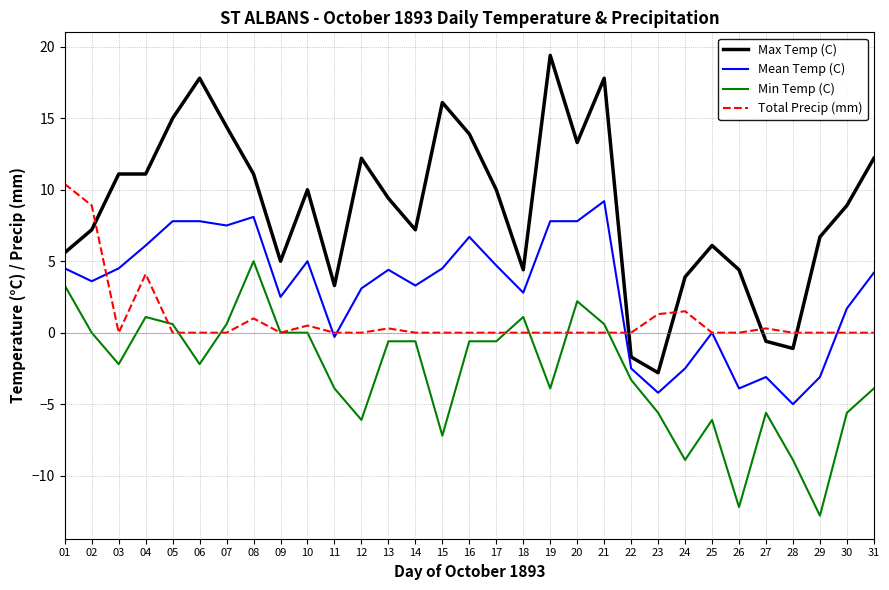

Where is the first local minimum for Min Temp (C)?

03